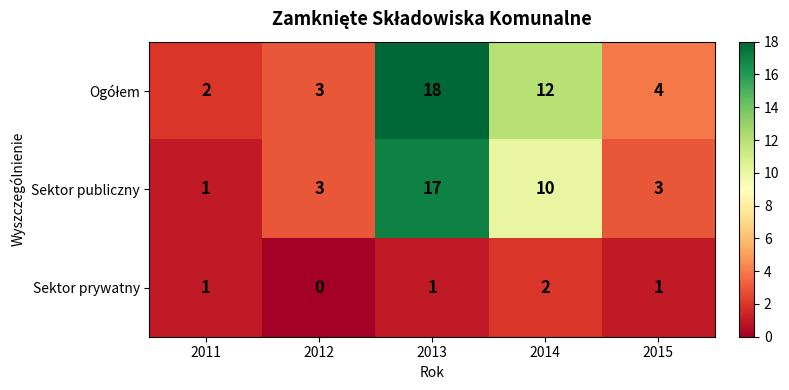

What is the total value across all series at 2011?

4